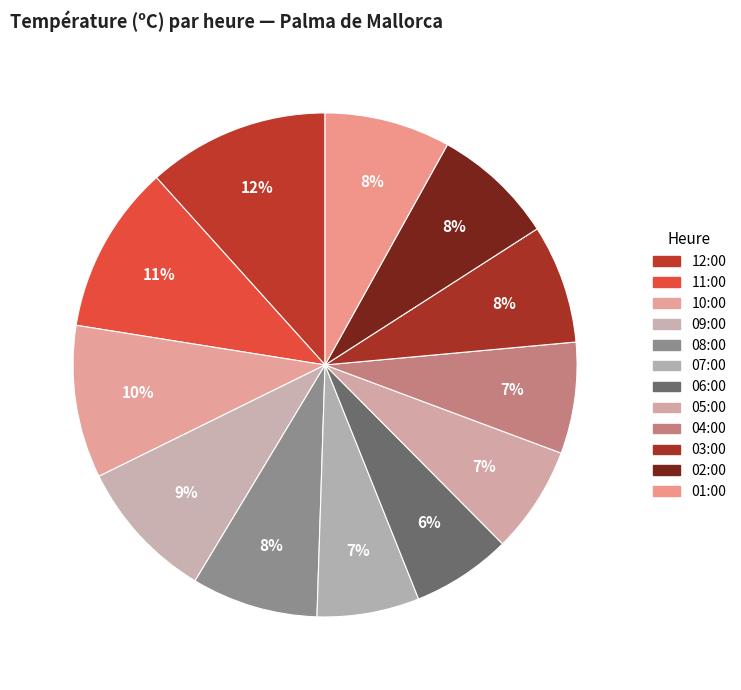

Does 08:00 account for over 50% of the chart?

No